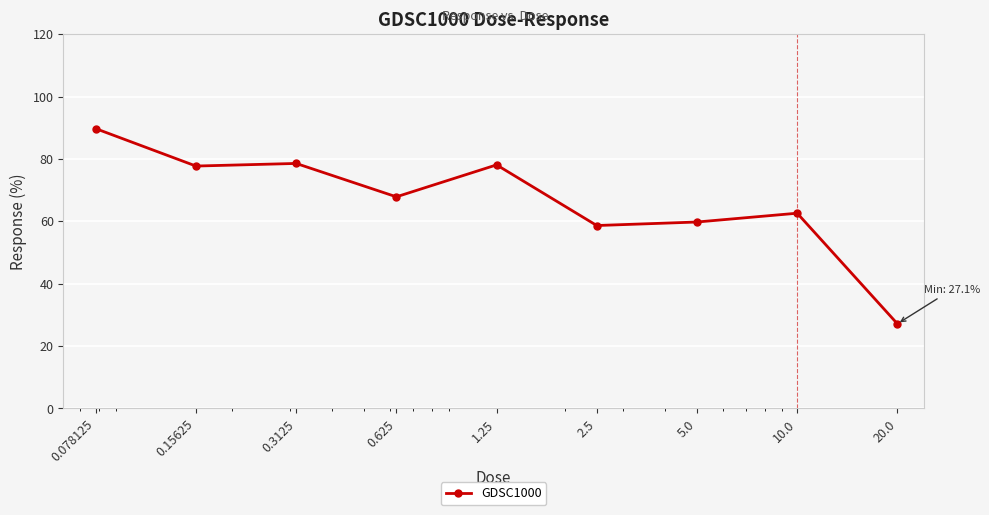

What is the greatest value displayed?

89.7